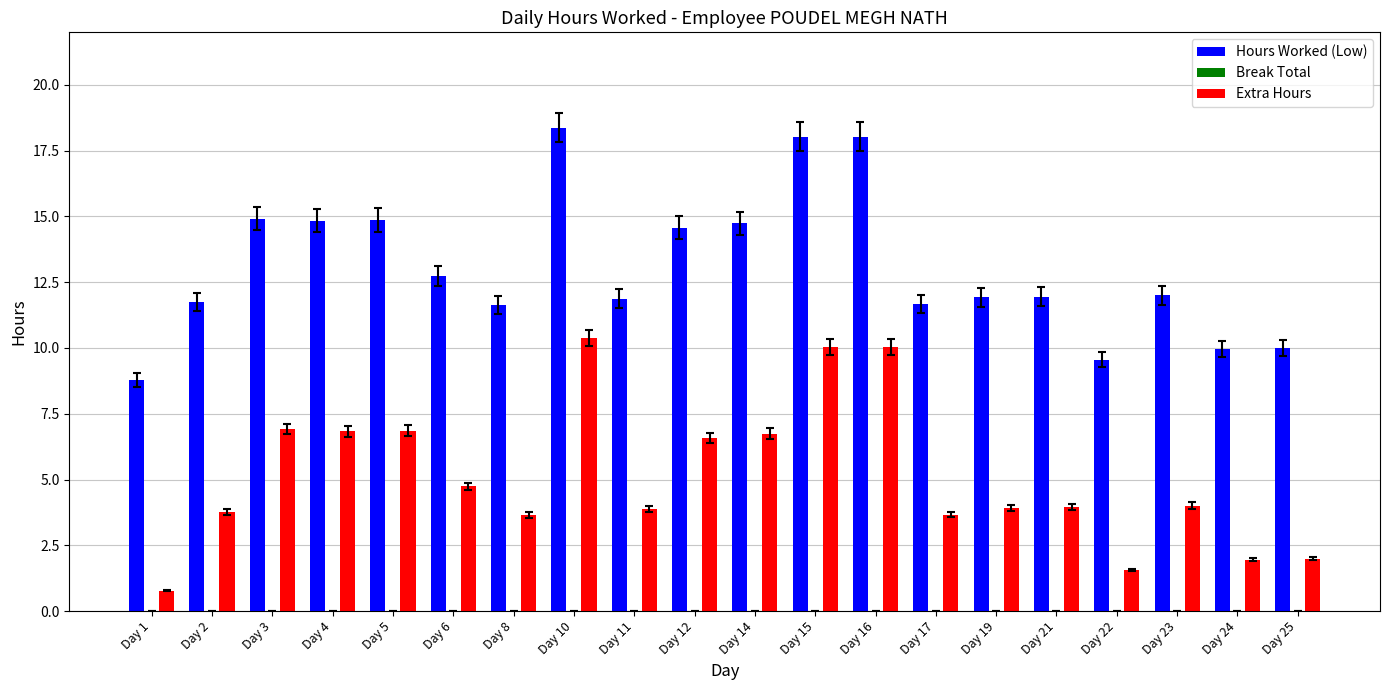

Which category has the highest value in the Hours Worked (Low) series?

Day 10